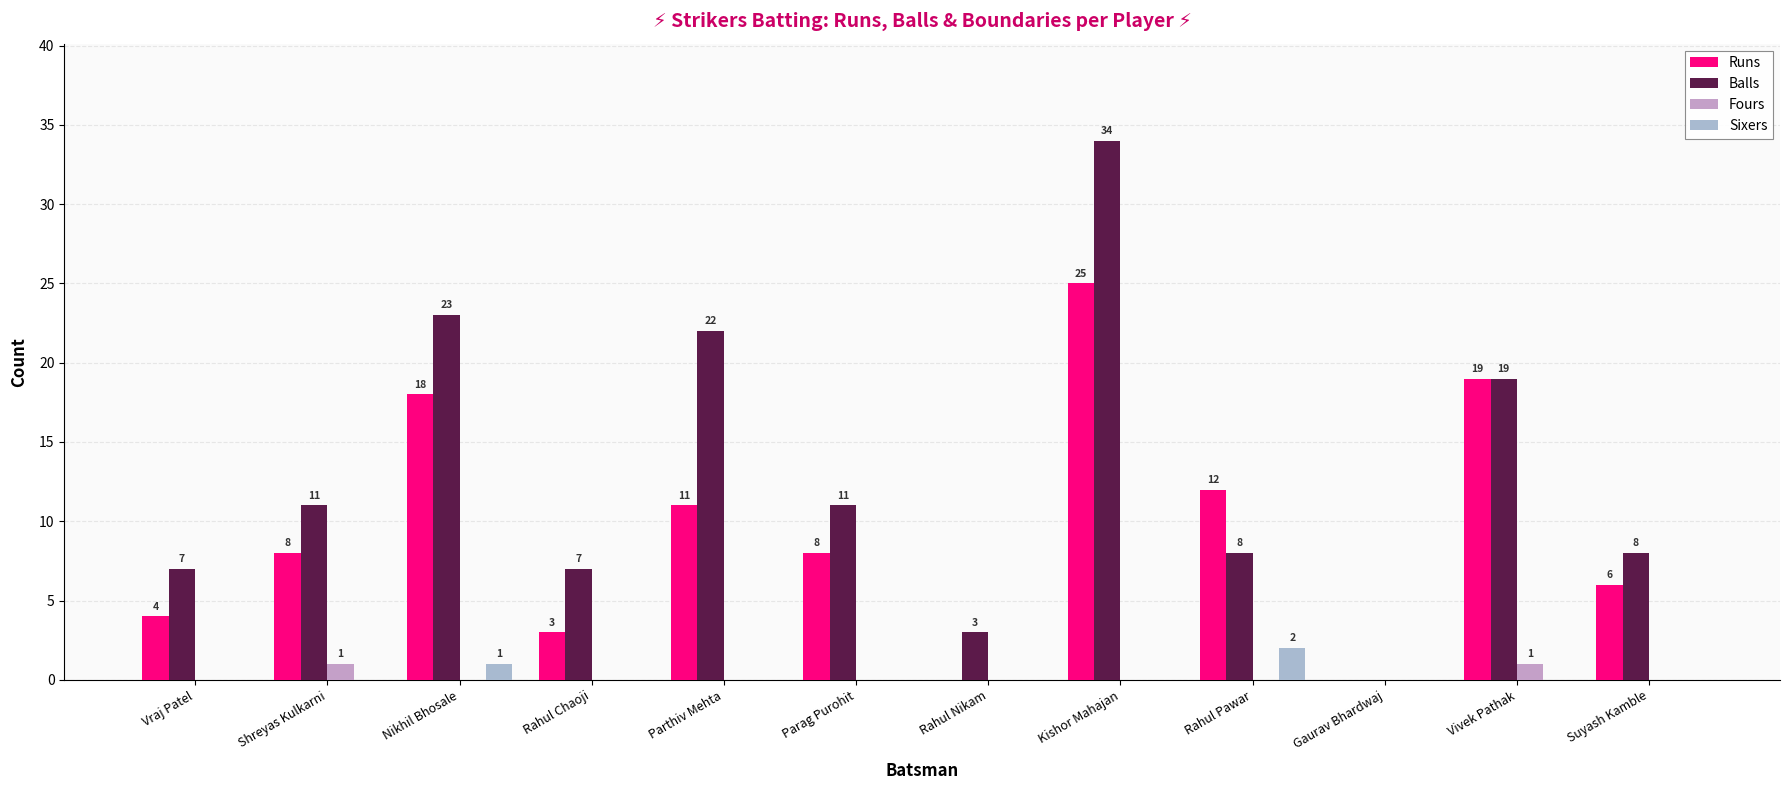

Count the number of categories in the chart.

12